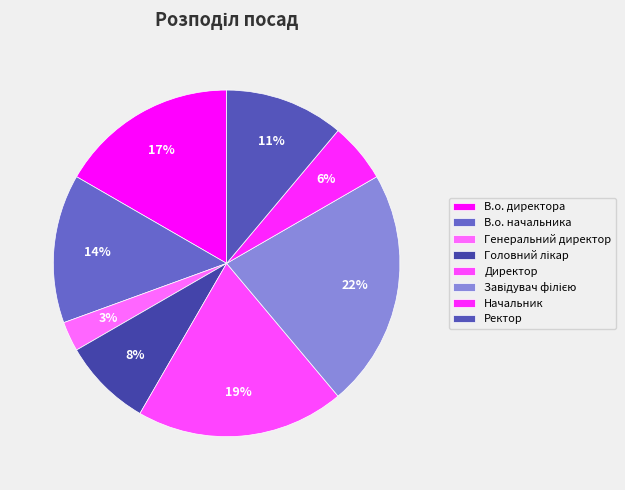

True or false: В.о. начальника accounts for 14% of the total.

True